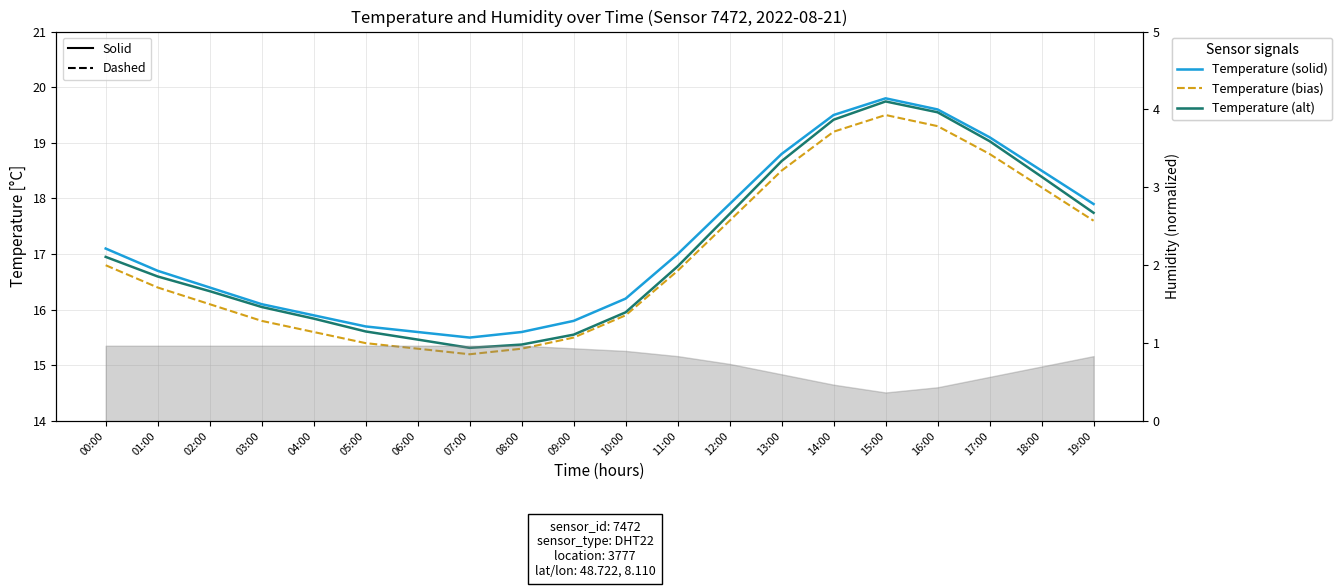

Where does the Temperature (solid) series first go above 17?

00:00